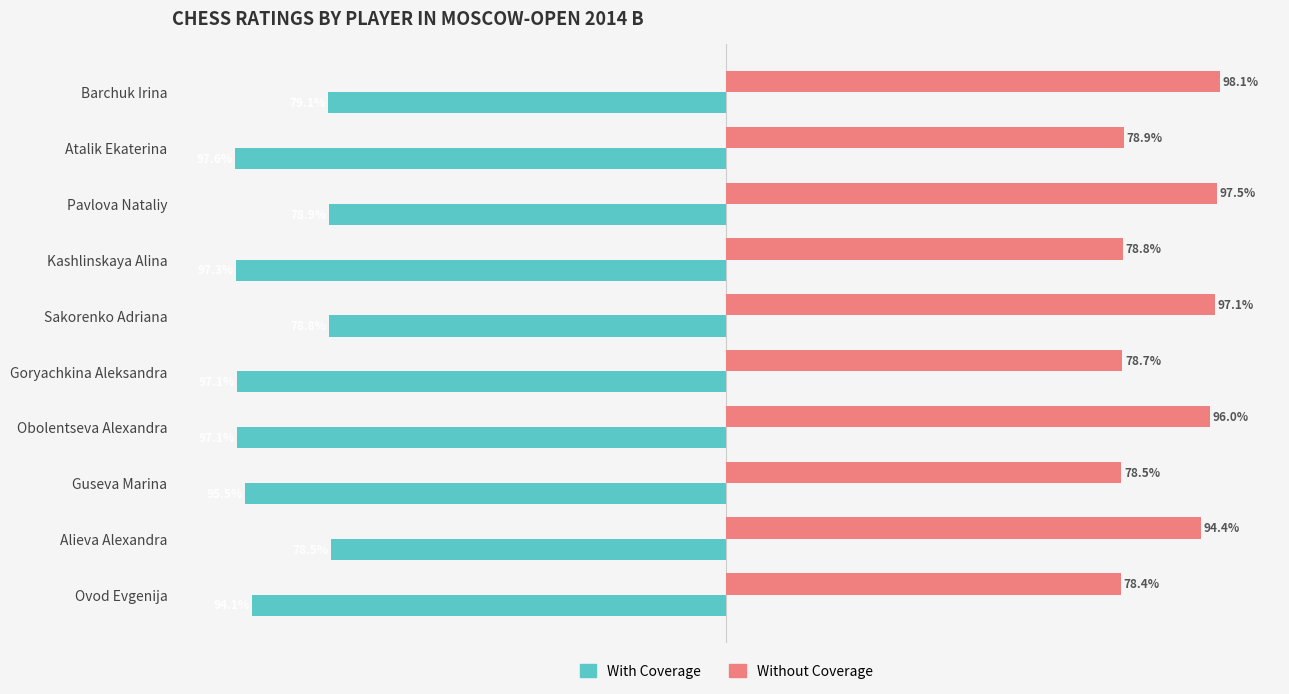

Which series has the largest total across all categories?

Without Coverage